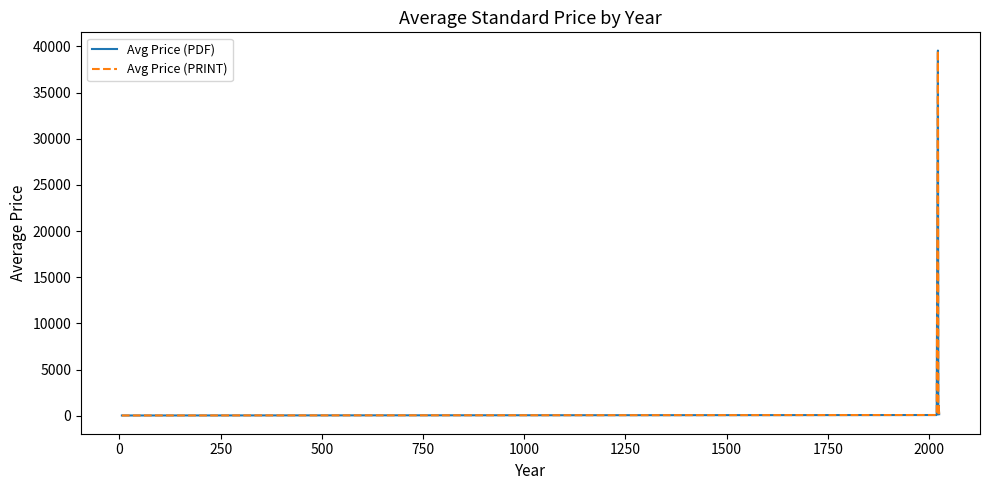

Is this an area chart (filled region under the line)?

No